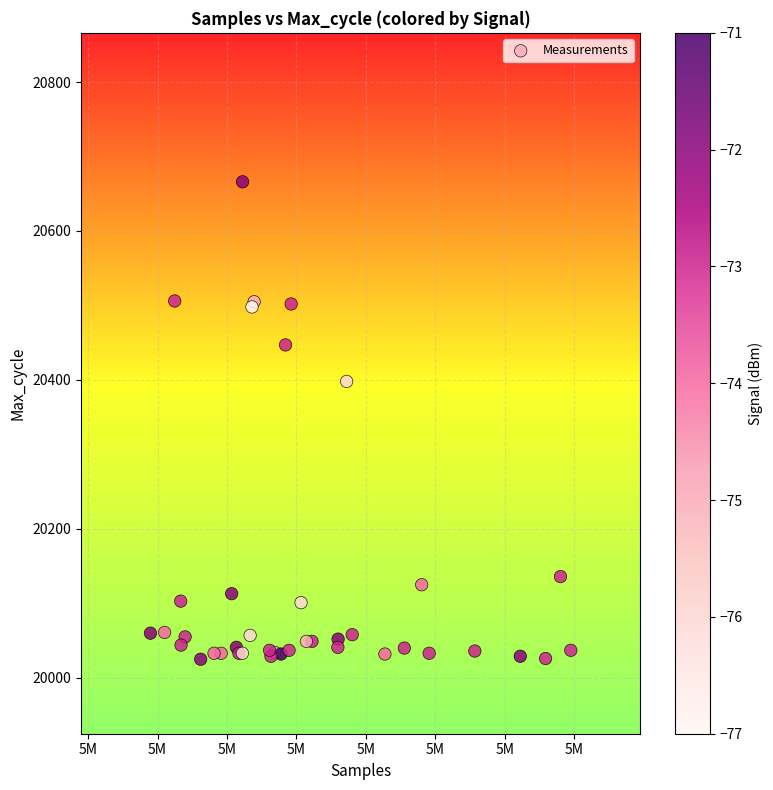

What Y value in the scatter plot is closest to 20345?

20398